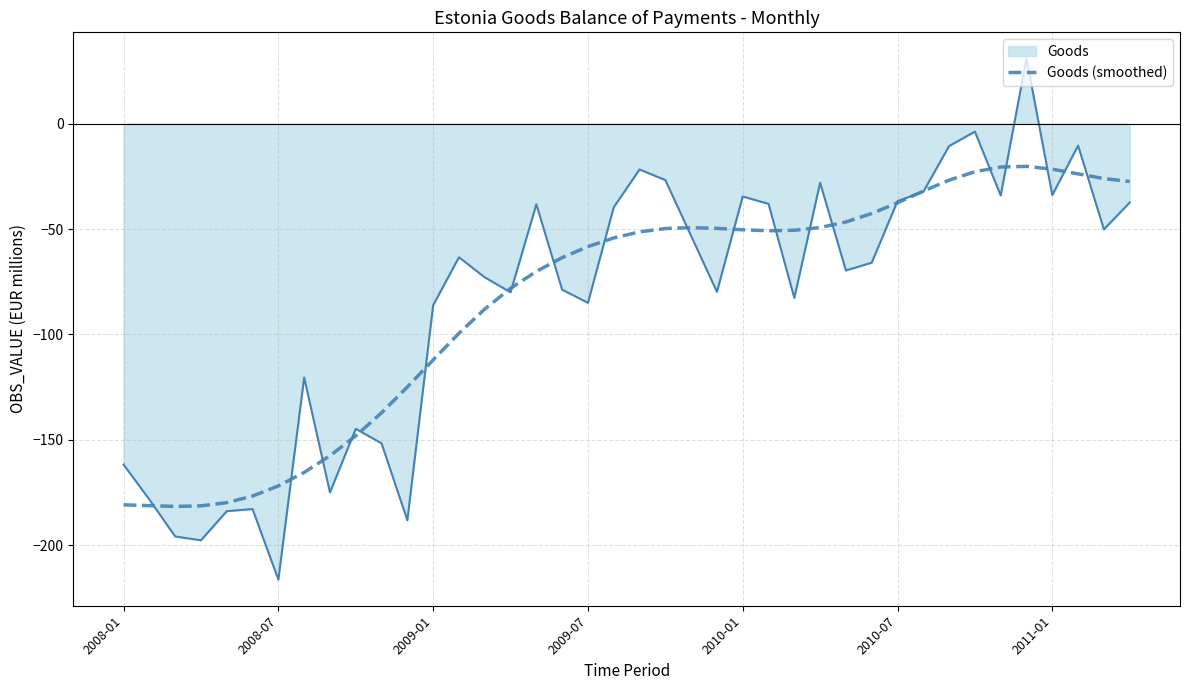

What is the maximum value for Goods (smoothed)?

-20.3